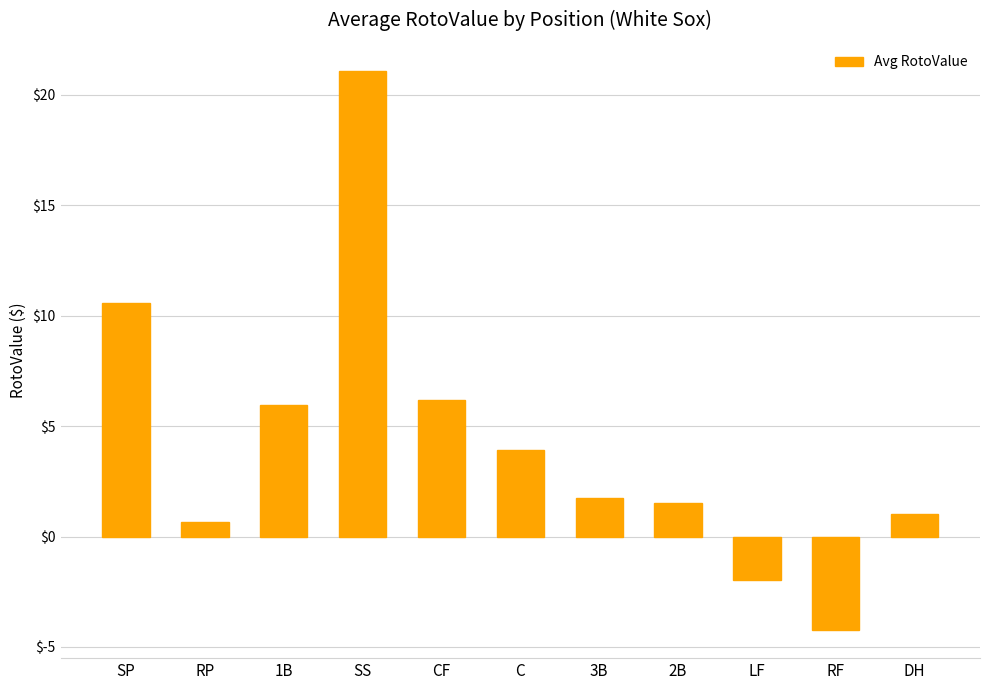

How many data points does each series have?

11